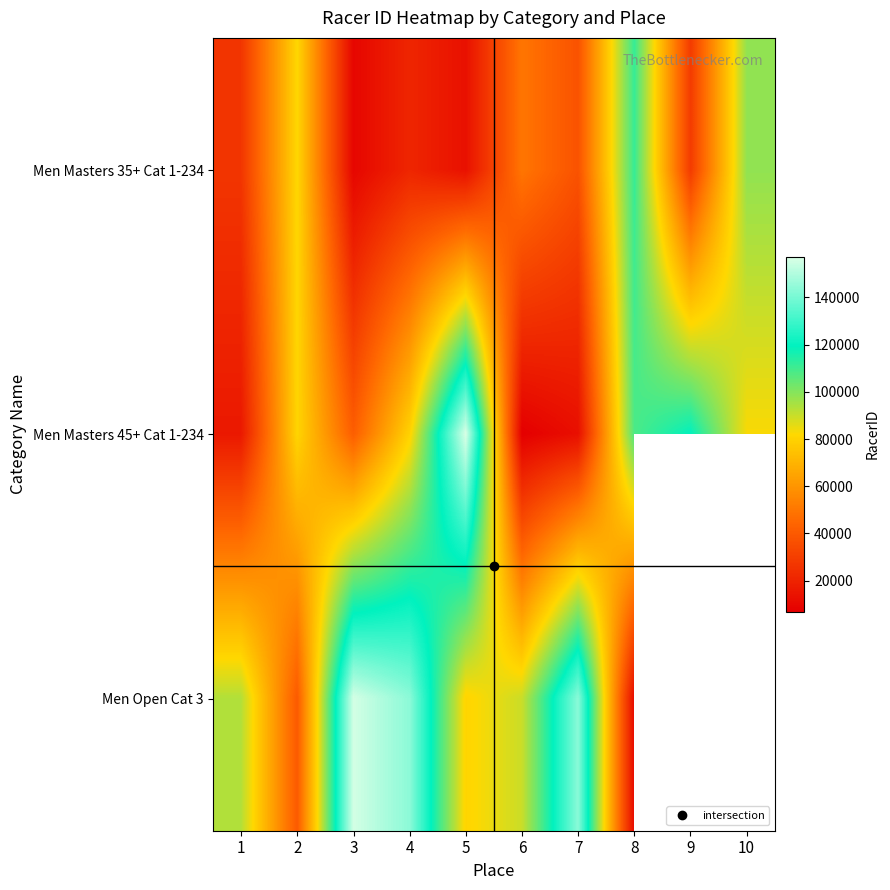

What is the sum of the Men Masters 35+ Cat 1-234 values at 3 and 1?

36081.0